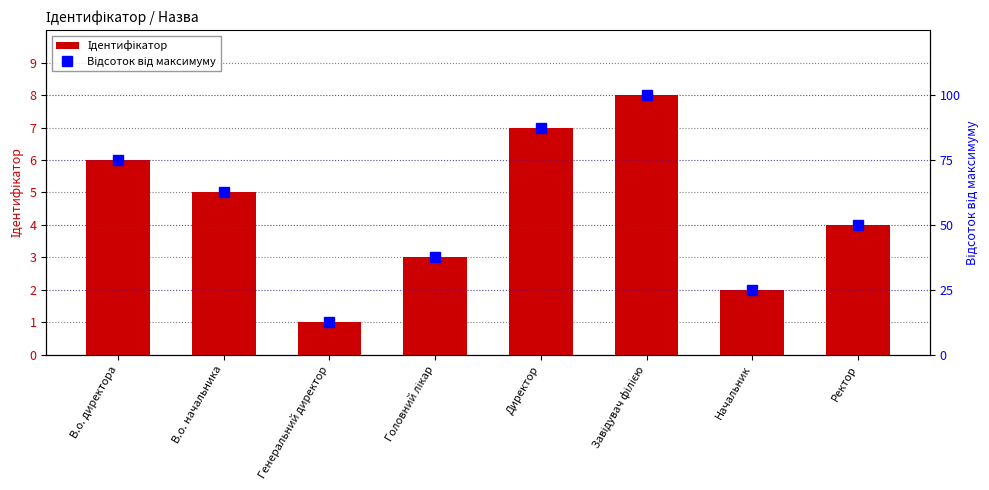

What is the difference between the second highest and second lowest values in the Ідентифікатор series?

5.0